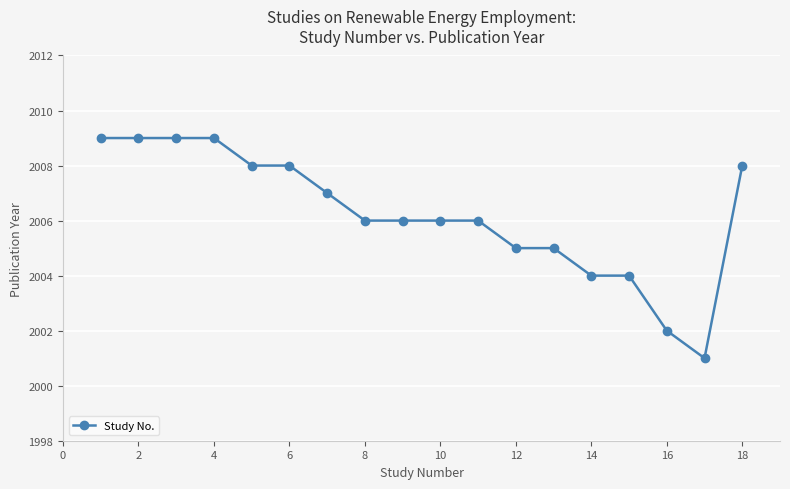

What is the value of the 3rd point from the left?

2009